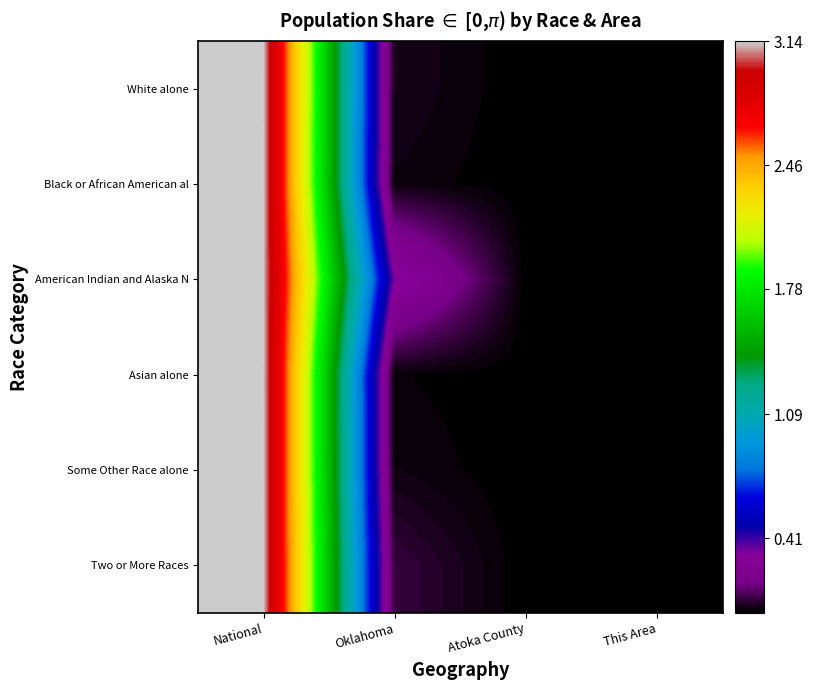

Which series changed the most between National and Atoka County?

Asian alone